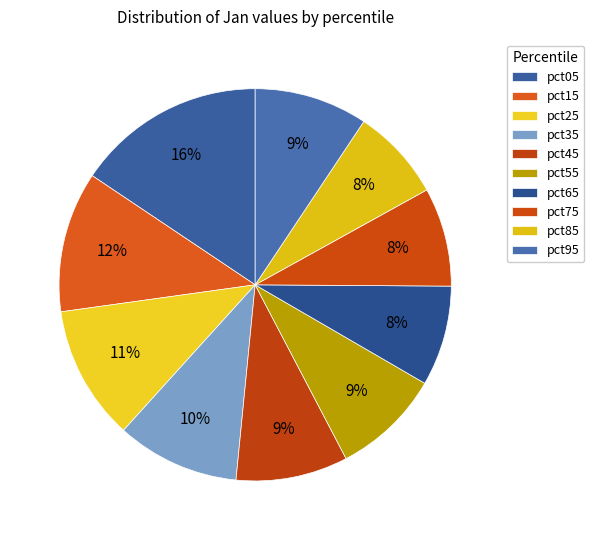

How many segments does this pie chart have?

10